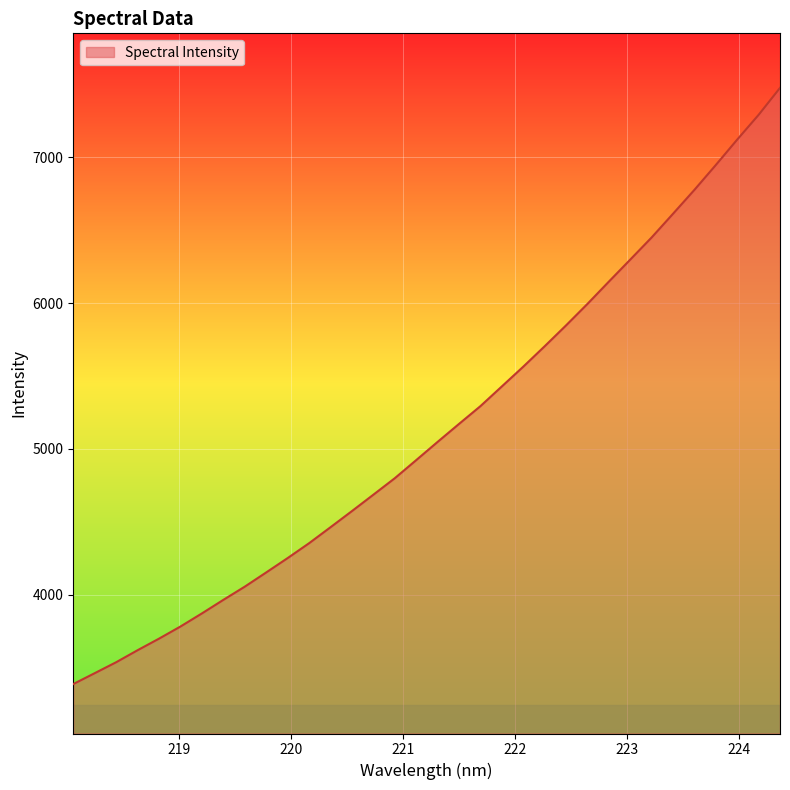

What is the greatest value displayed?

7474.6